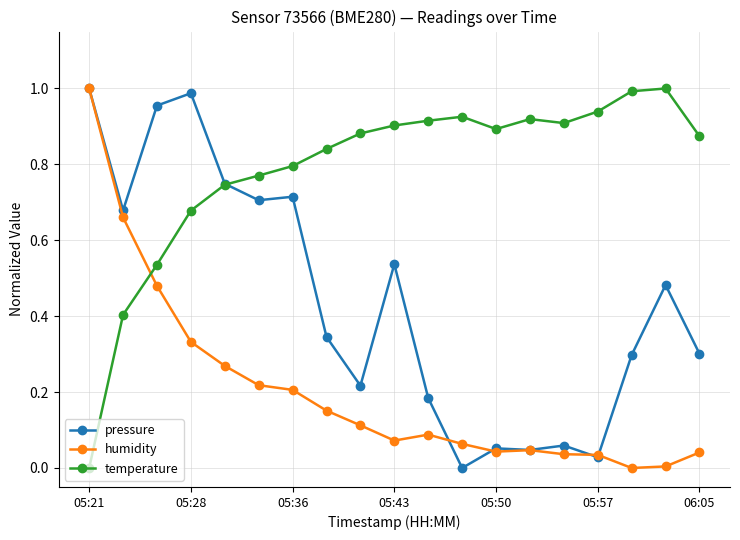

How many times do humidity and temperature cross each other?

1